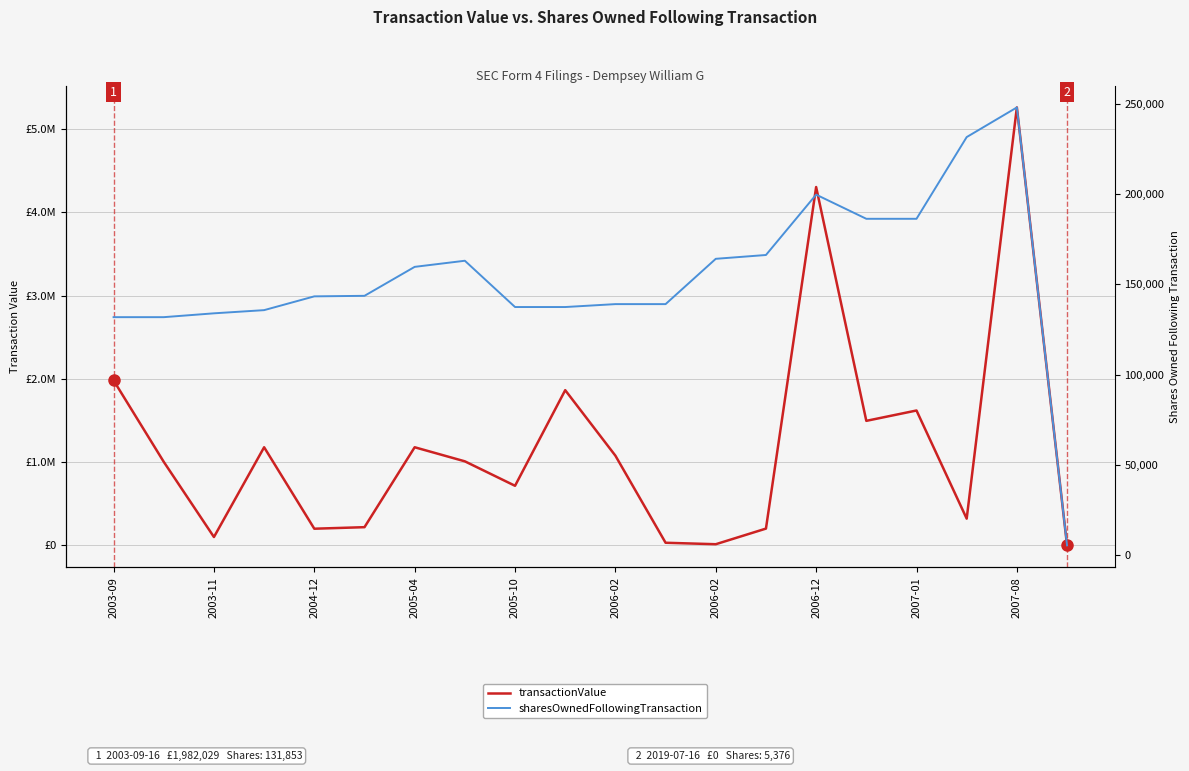

Between 2005-04 and 2003-11, which is larger?

2005-04